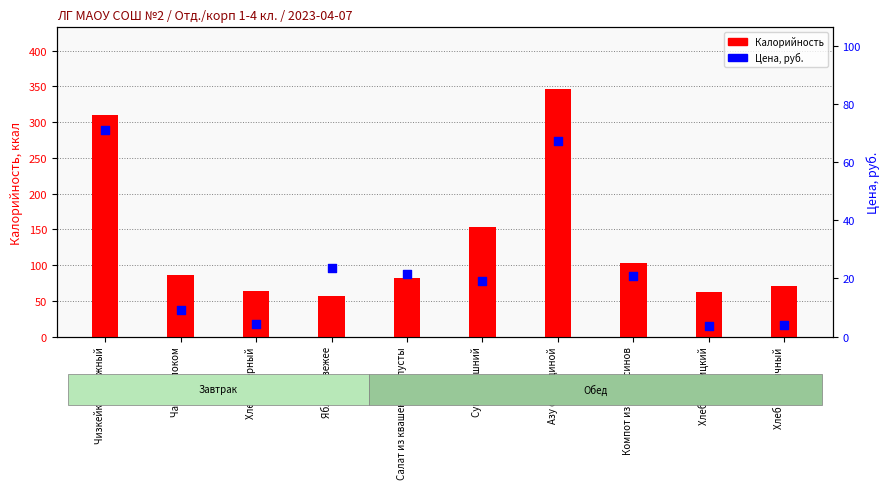

Which series contains the lowest Y value?

Цена, руб.